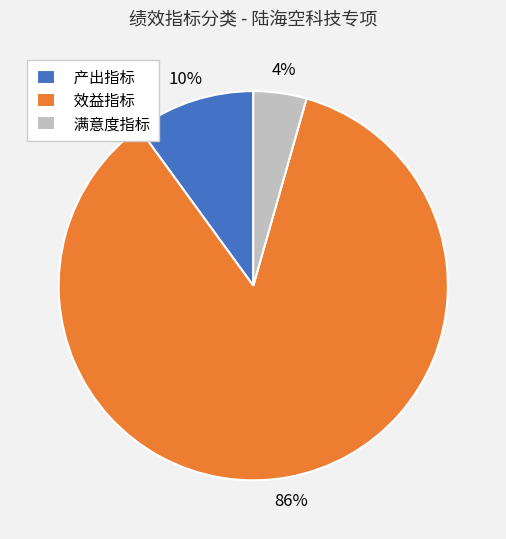

Is it true that 满意度指标 is 4% of the pie?

True